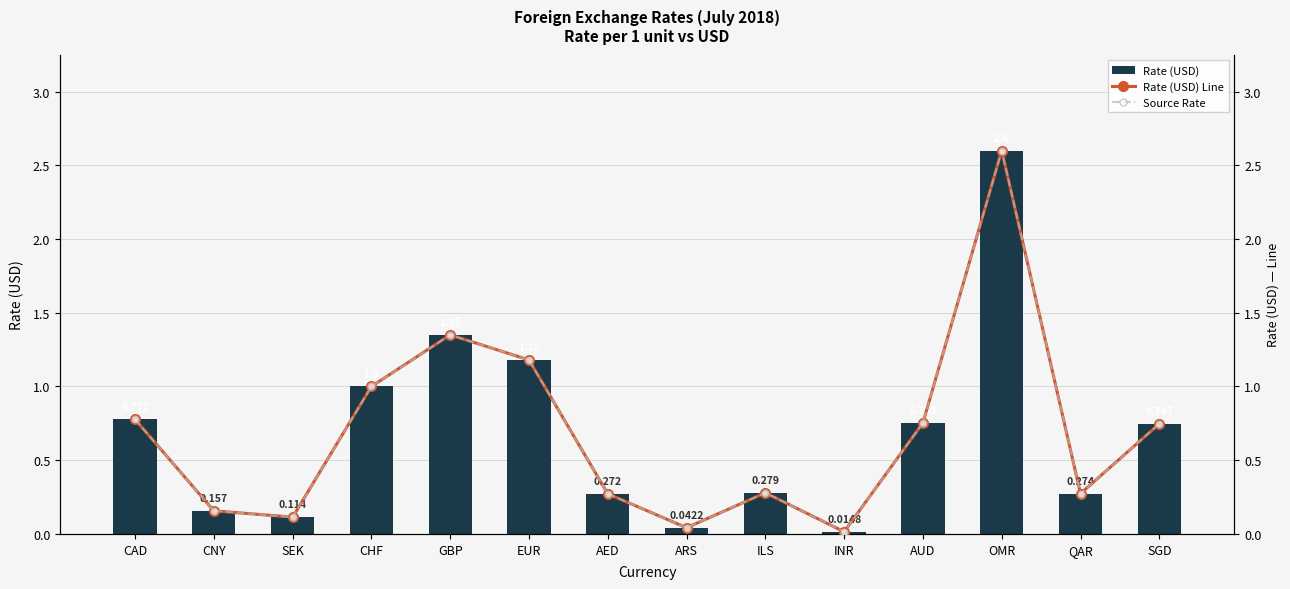

At which category is the sum across all series the highest?

OMR